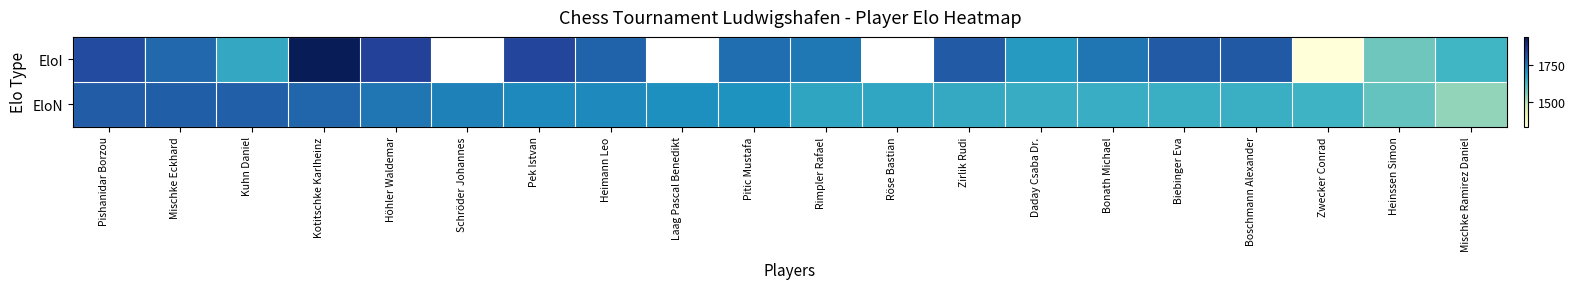

The EloI series shows 1775.3 at Zwecker Conrad. True or false?

False